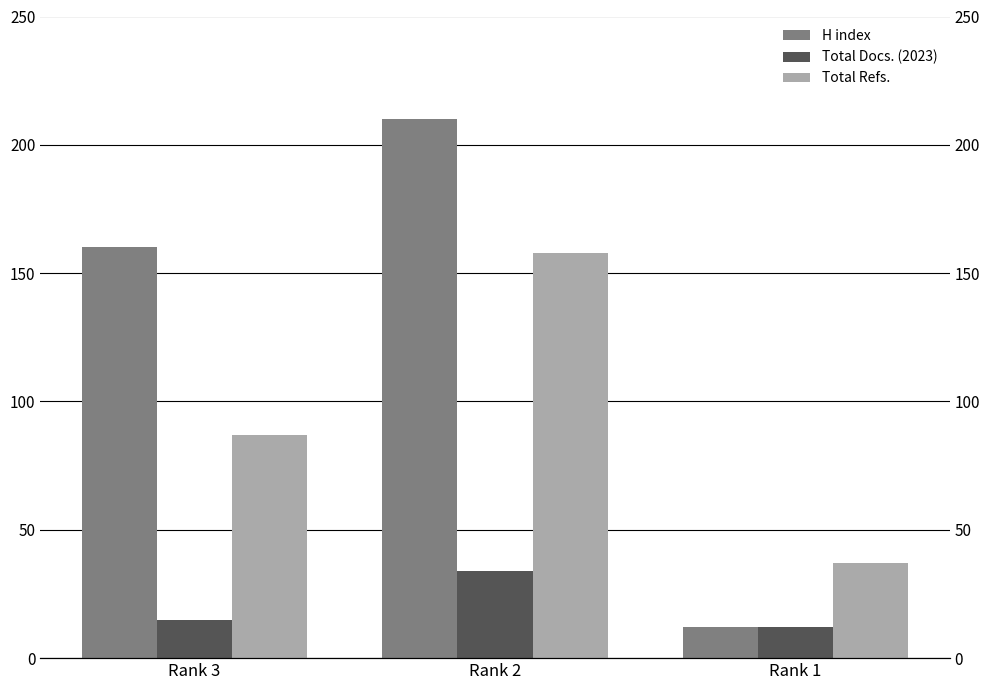

What is the greatest value displayed?

210